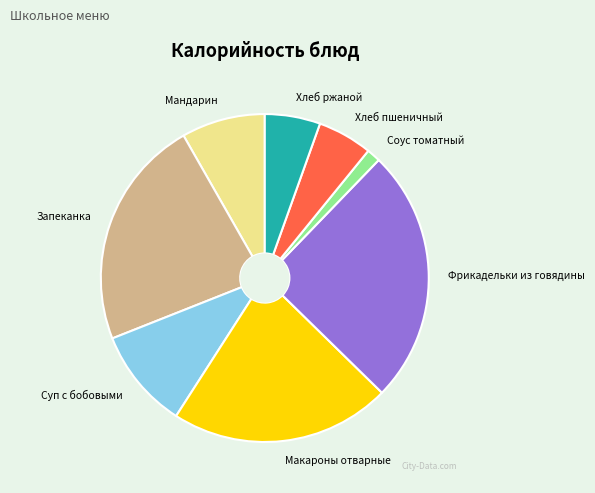

Does Макароны отварные represent more than half of the total?

No